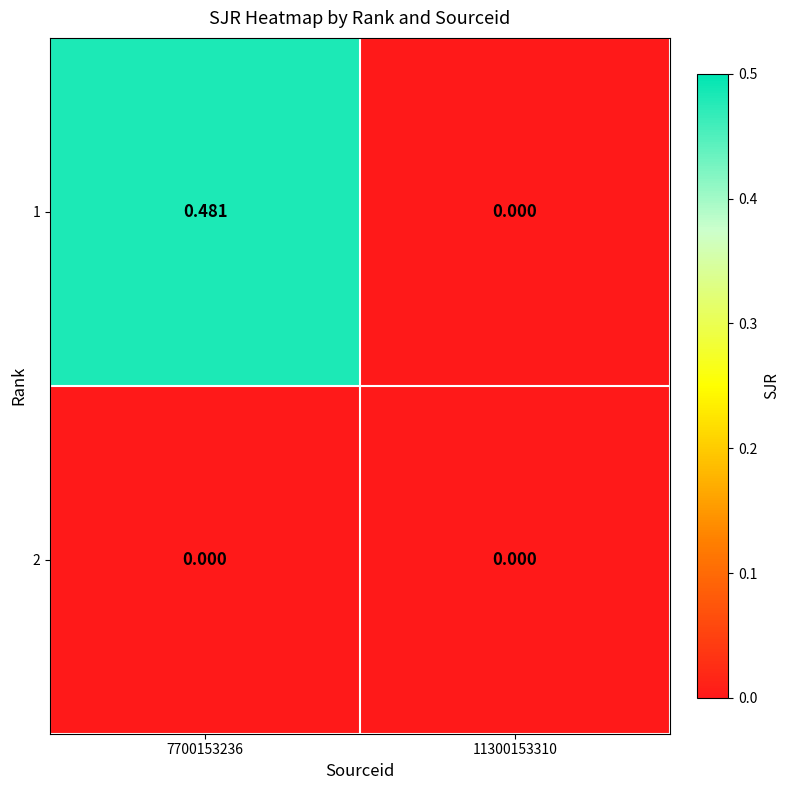

Is the value of 1 at 7700153236 greater than the value of 2 at 7700153236?

Yes